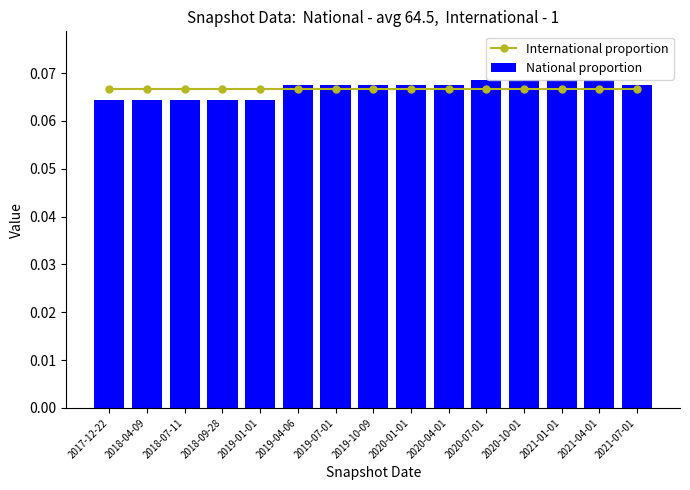

Reading left to right, what are all the values shown in this chart?

International proportion: 0.1	0.1	0.1	0.1	0.1	0.1	0.1	0.1	0.1	0.1	0.1	0.1	0.1	0.1	0.1
National proportion: 0.1	0.1	0.1	0.1	0.1	0.1	0.1	0.1	0.1	0.1	0.1	0.1	0.1	0.1	0.1